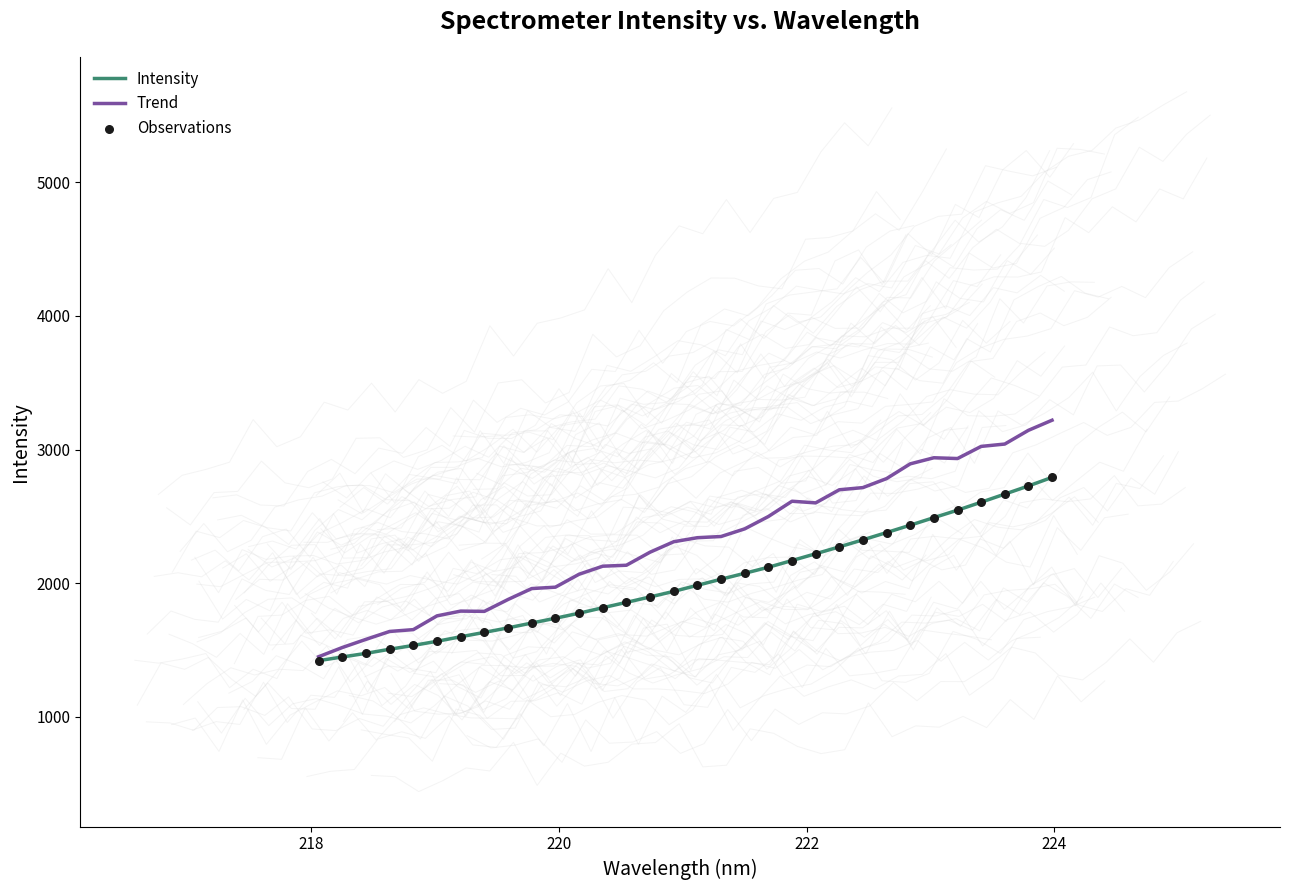

Is the value of Observations at 7 greater than the value of Intensity at 16?

No